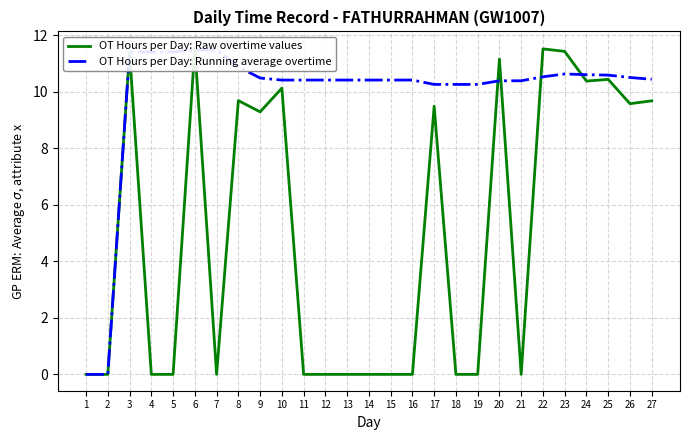

Reading left to right, extract all data points from this chart.

OT Hours per Day: Raw overtime values: 1=0.0	2=0.0	3=11.4	4=0.0	5=0.0	6=11.6	7=0.0	8=9.7	9=9.3	10=10.1	11=0.0	12=0.0	13=0.0	14=0.0	15=0.0	16=0.0	17=9.5	18=0.0	19=0.0	20=11.2	21=0.0	22=11.5	23=11.4	24=10.4	25=10.4	26=9.6	27=9.7
OT Hours per Day: Running average overtime: 1=0.0	2=0.0	3=11.4	4=11.4	5=11.4	6=11.5	7=11.5	8=10.9	9=10.5	10=10.4	11=10.4	12=10.4	13=10.4	14=10.4	15=10.4	16=10.4	17=10.3	18=10.3	19=10.3	20=10.4	21=10.4	22=10.5	23=10.6	24=10.6	25=10.6	26=10.5	27=10.4